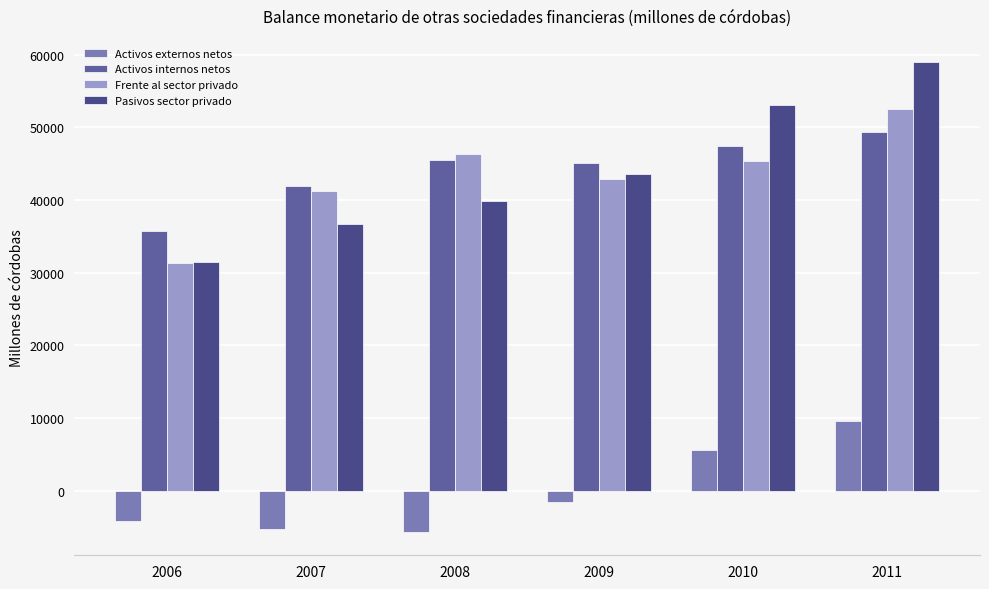

Are the bars grouped side by side (vs. stacked)?

Yes